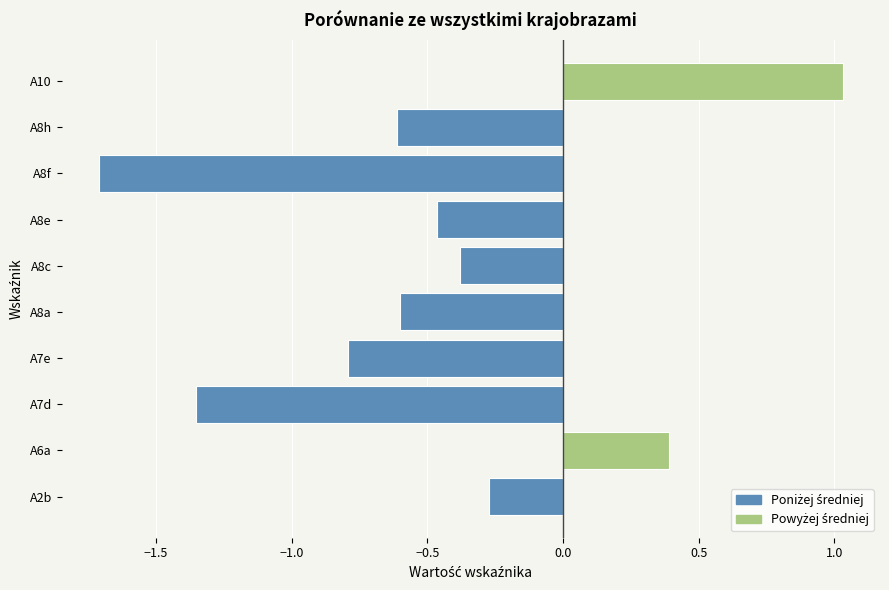

How many bars are there in total?

10